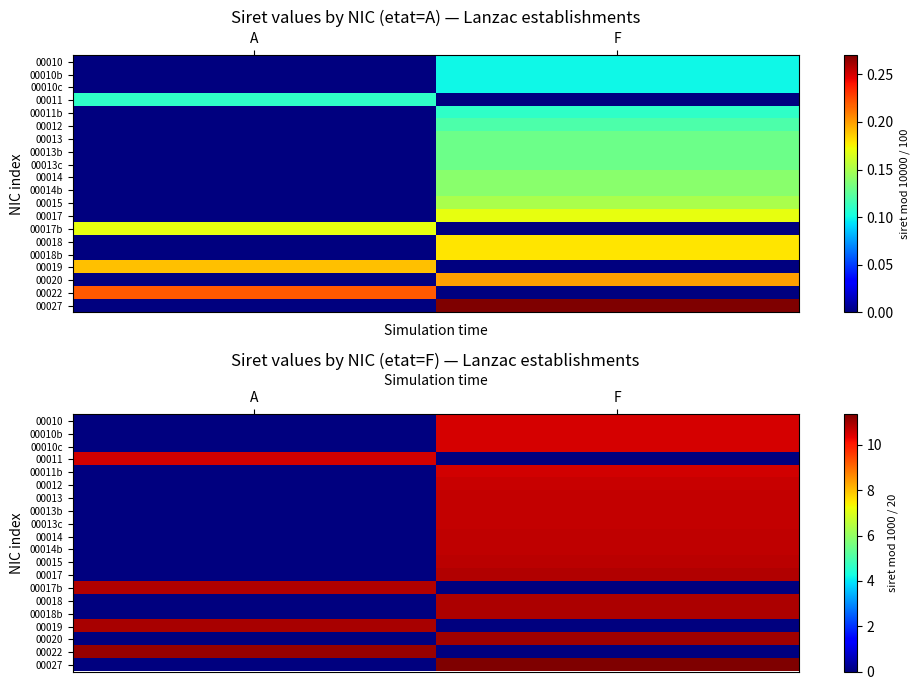

Where is row_10 nearest to the value 5?

A